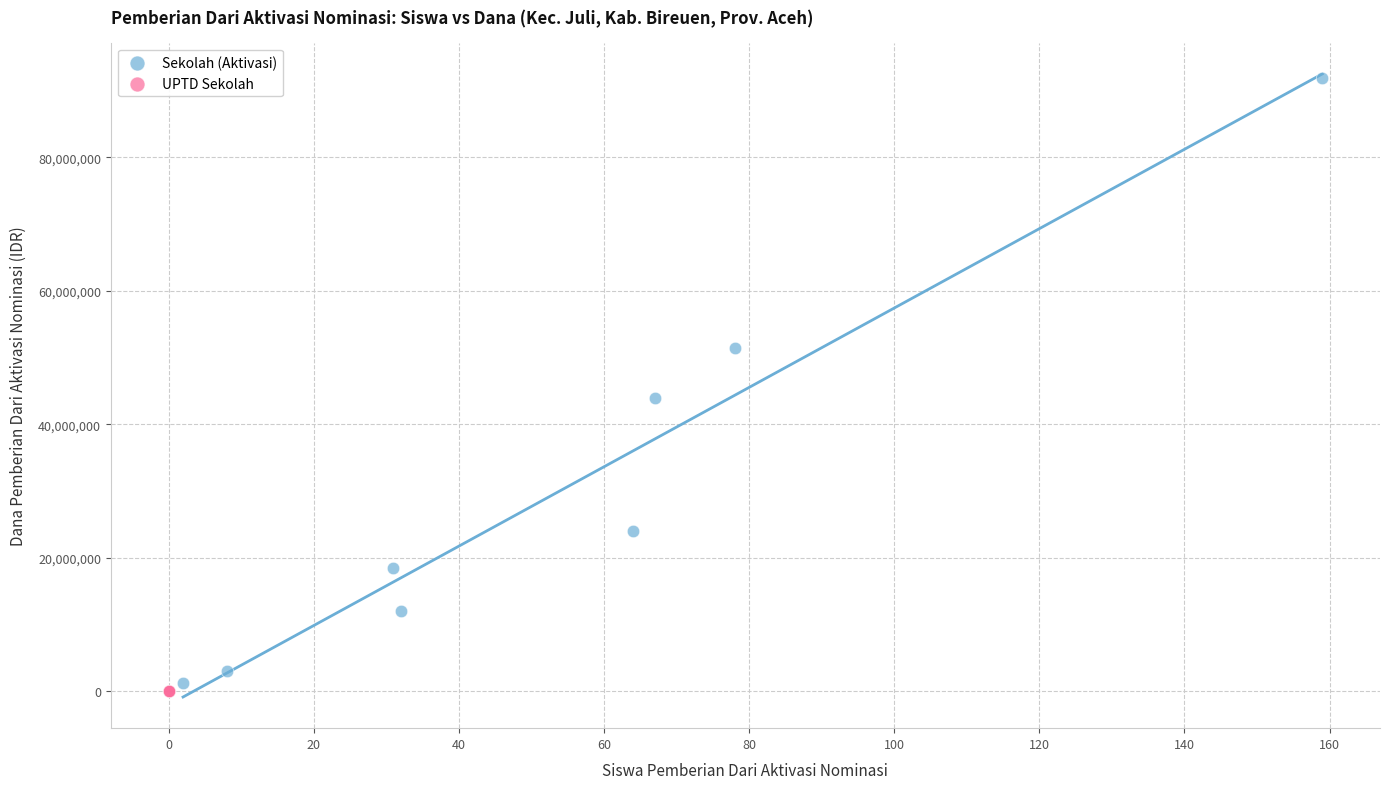

Which series reaches the maximum Y coordinate?

Sekolah (Aktivasi)